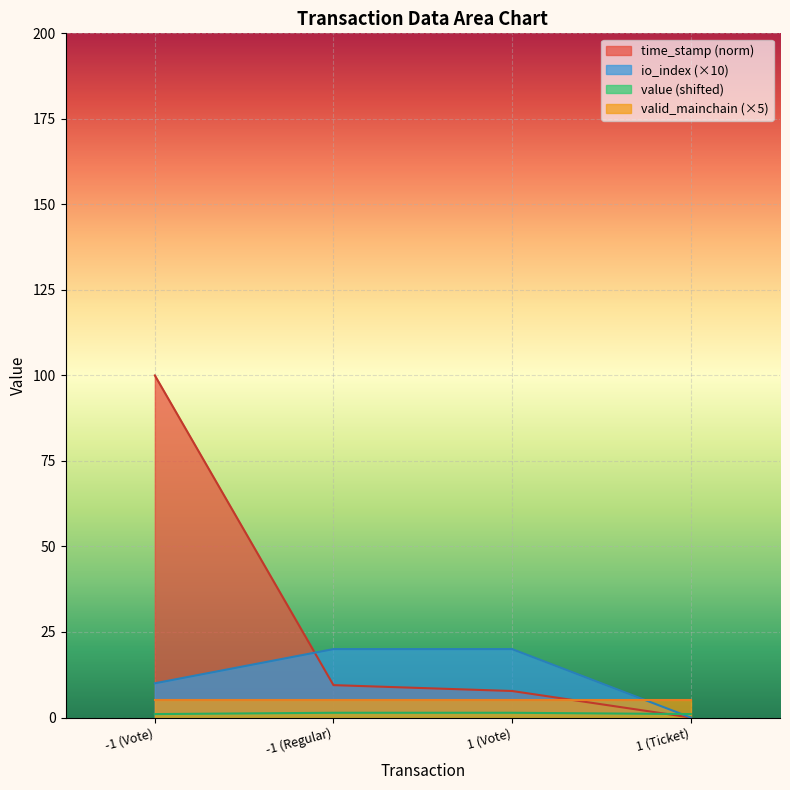

At which category is the sum across all series the highest?

-1 (Vote)